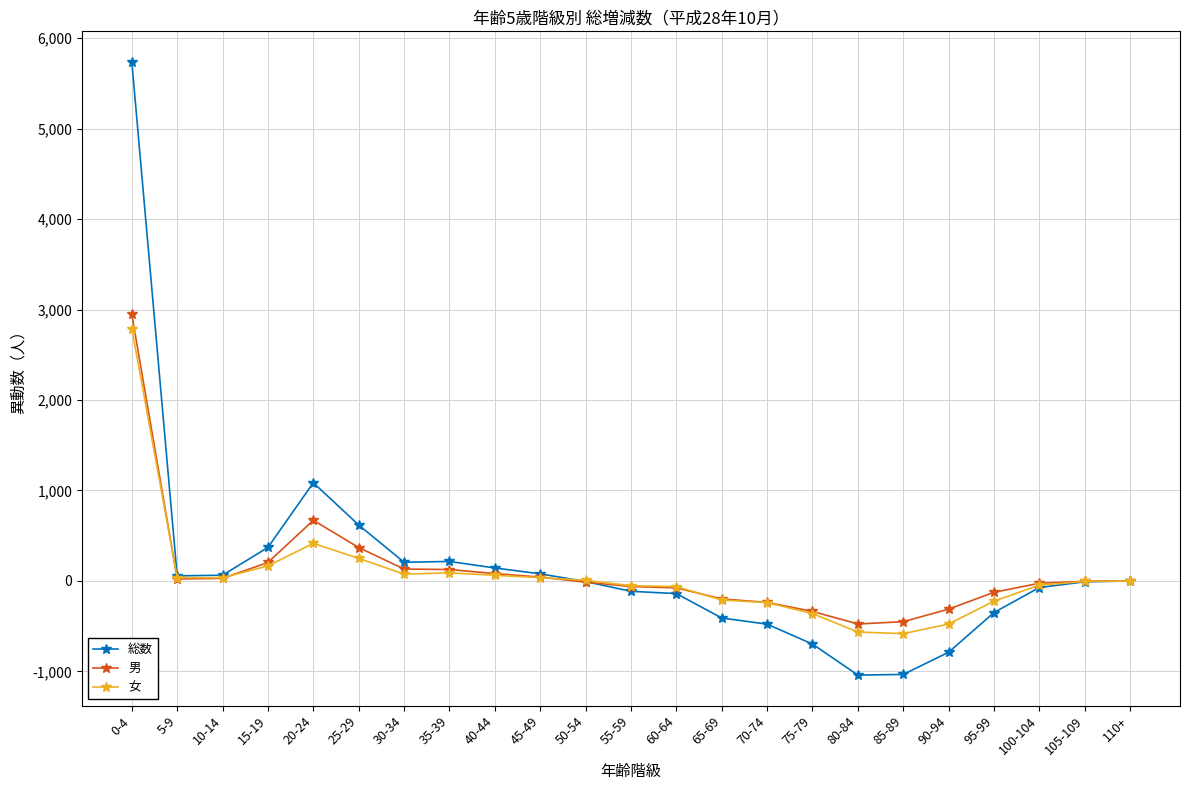

Which category has the highest value across all series?

0-4